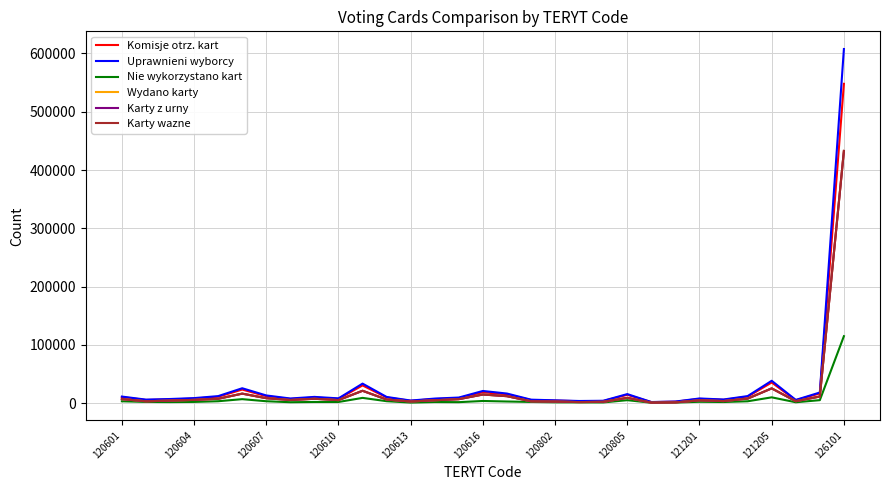

Which series has the largest range (max minus min)?

Uprawnieni wyborcy